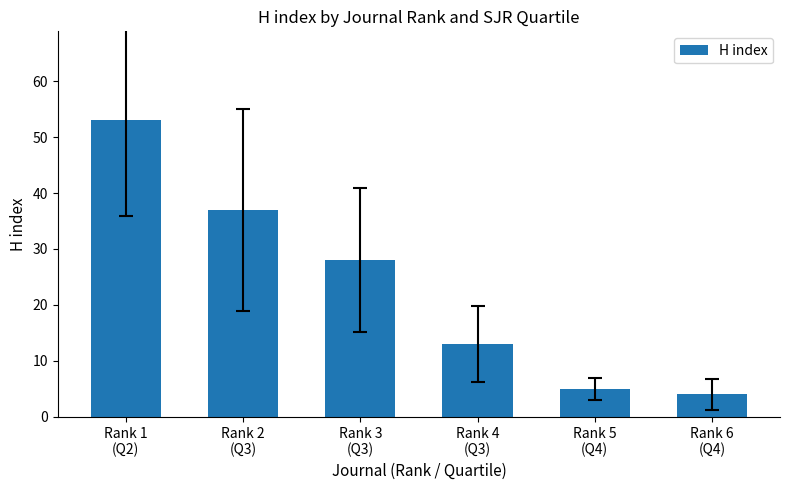

What is the sum of all values?

140